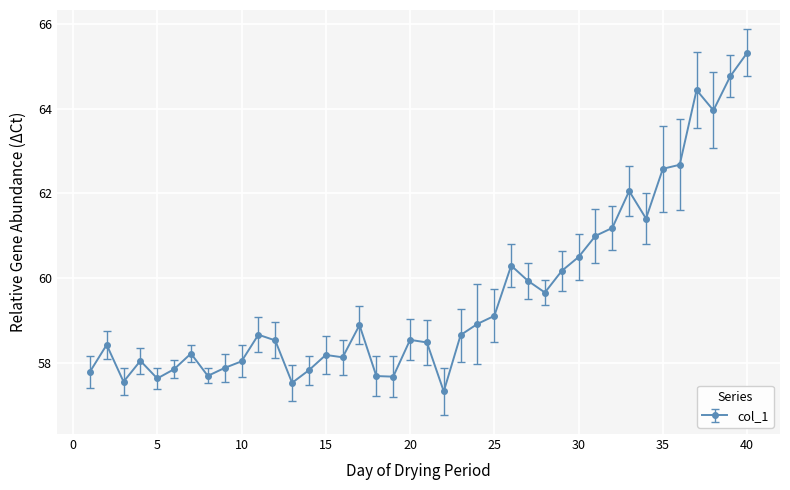

True or false: the data has more than 0 interior local peaks.

True